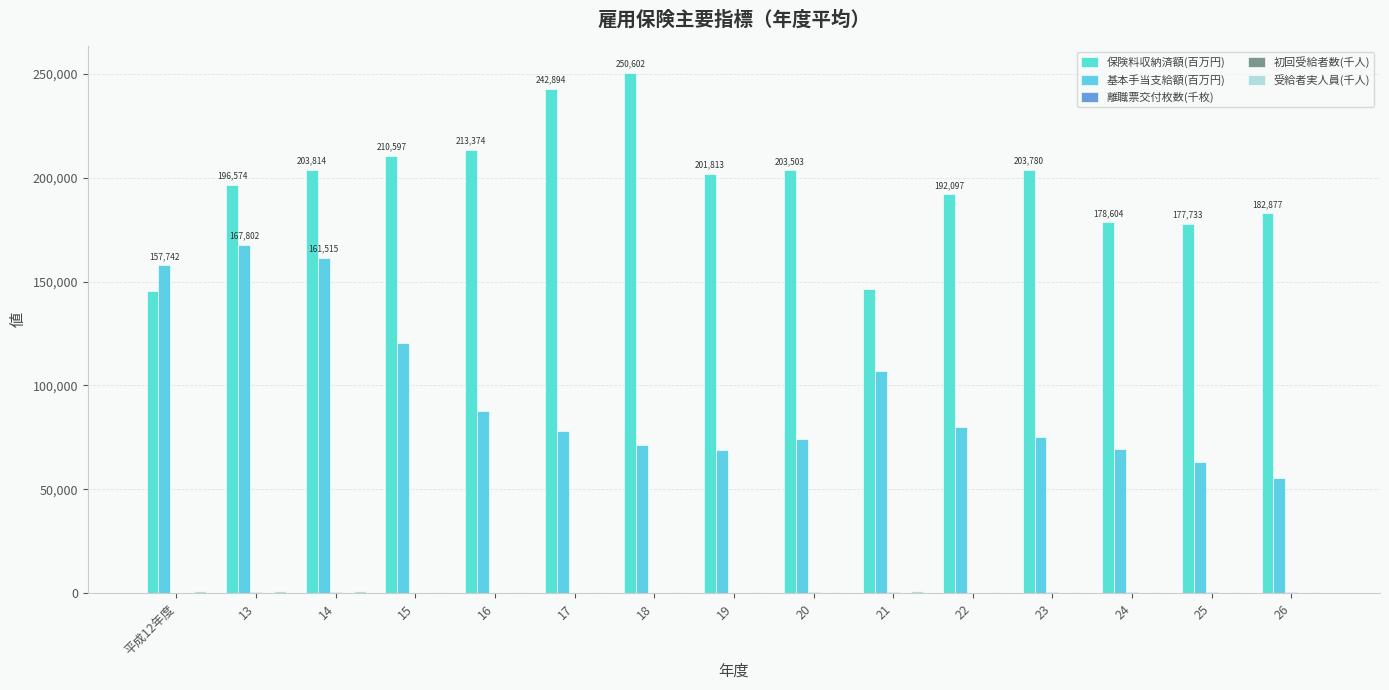

Where does the 保険料収納済額(百万円) series first go above 201813?

14